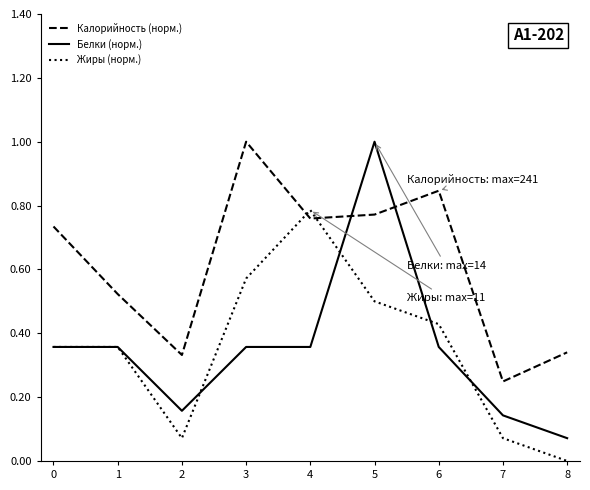

At 2, list the series in order from largest to smallest.

Калорийность (норм.), Белки (норм.), Жиры (норм.)